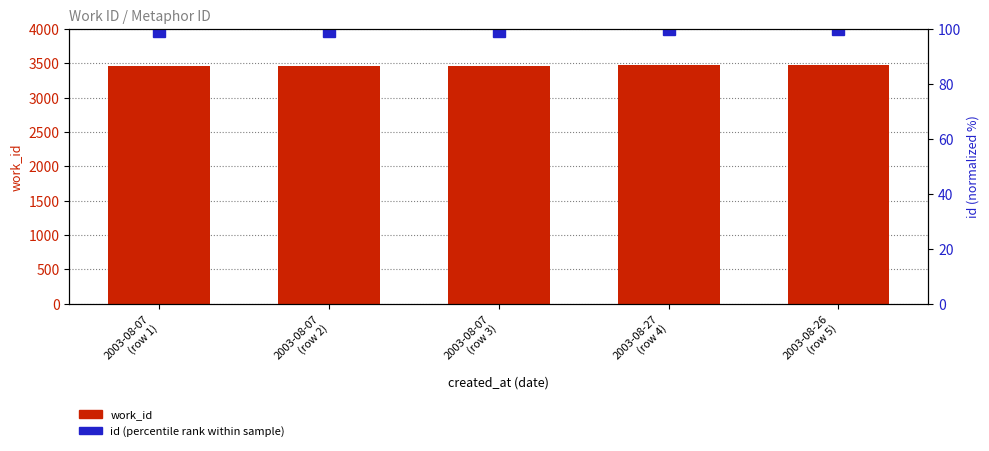

At how many categories does at least one series exceed 3318?

5